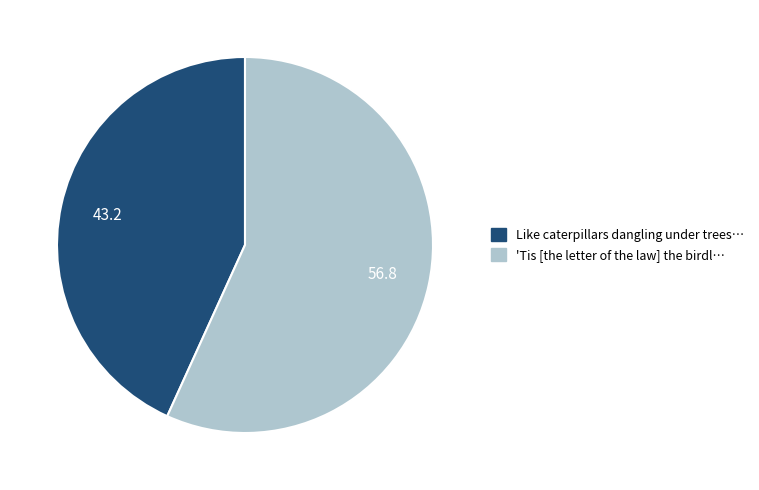

Is there a majority slice in this chart?

Yes